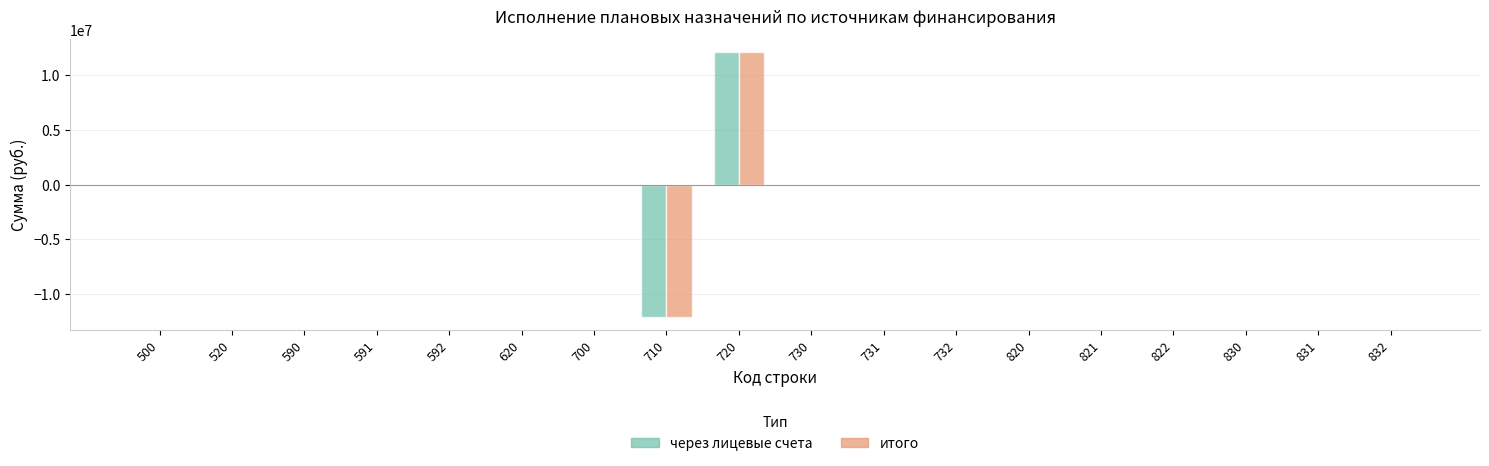

What is the highest value of the итого series?

12082678.1